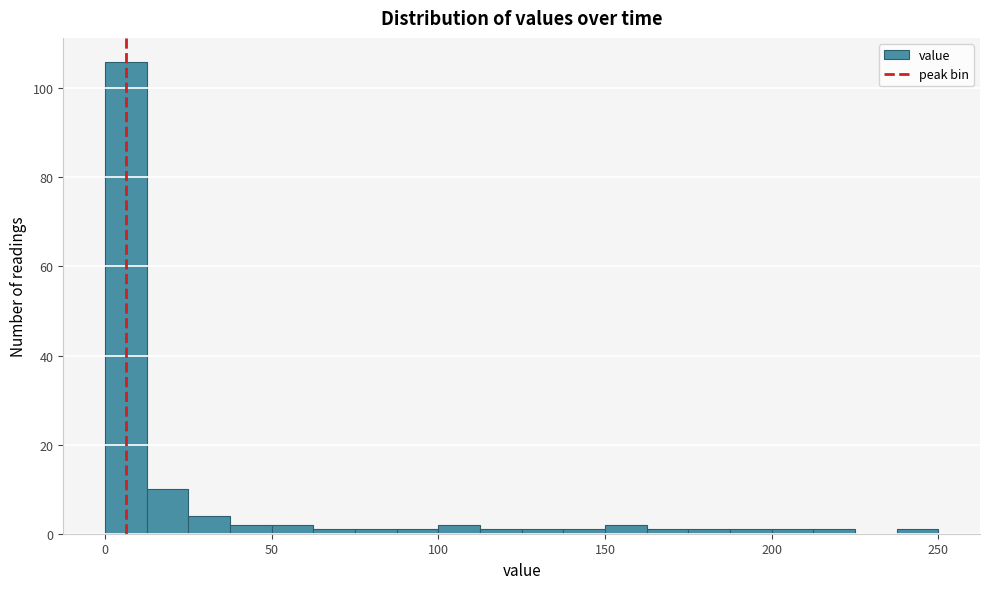

Read against the x-axis, roughly where is the centre of the tallest bar?

5